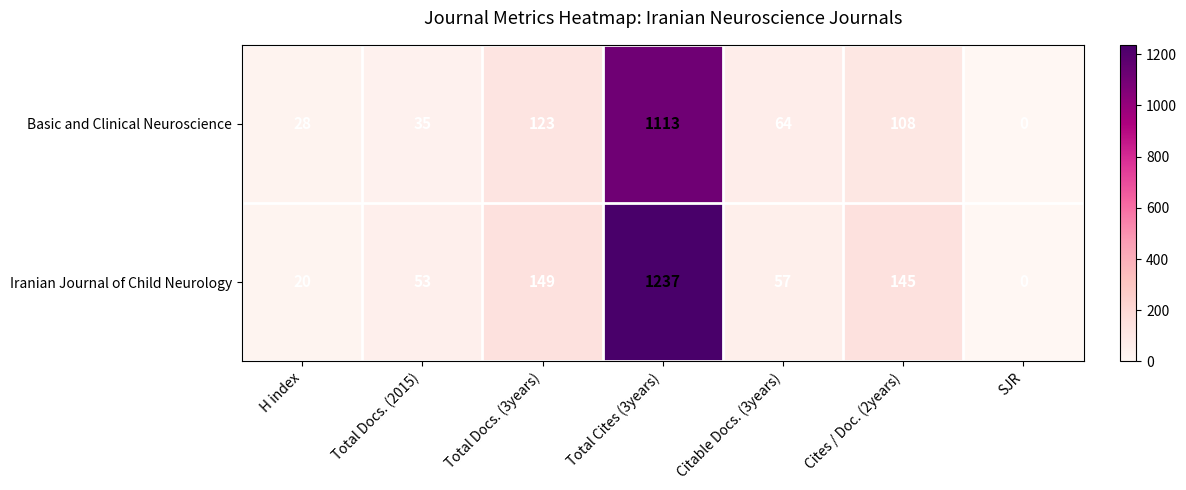

What is the difference between the Basic and Clinical Neuroscience values at Total Cites (3years) and H index?

1085